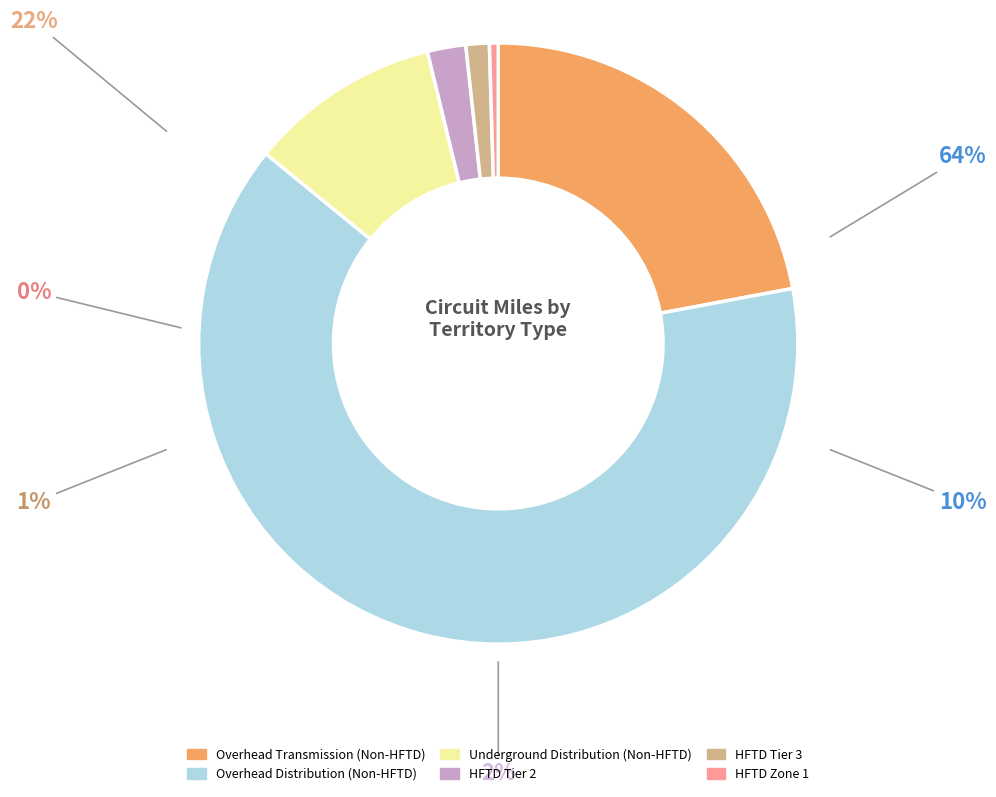

Count the number of slices in the pie.

6